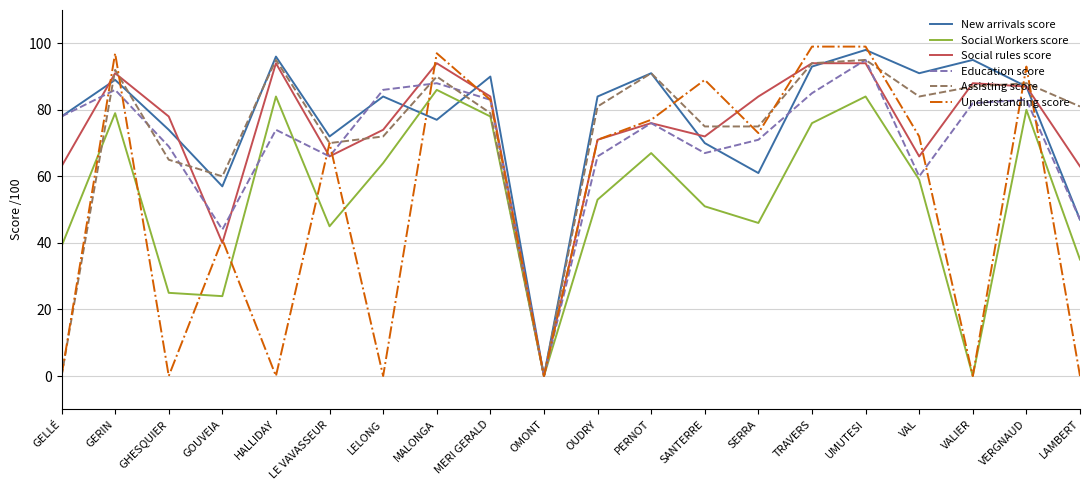

True or false: Social Workers score has more than 2 points higher than both neighbors.

True